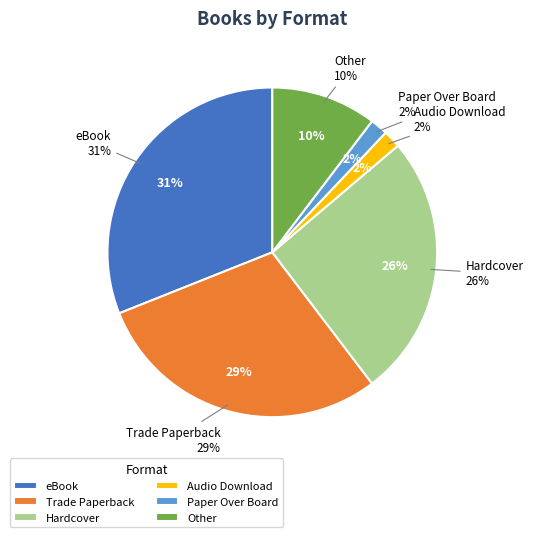

How much of the chart is everything except Trade Paperback?

70.7%